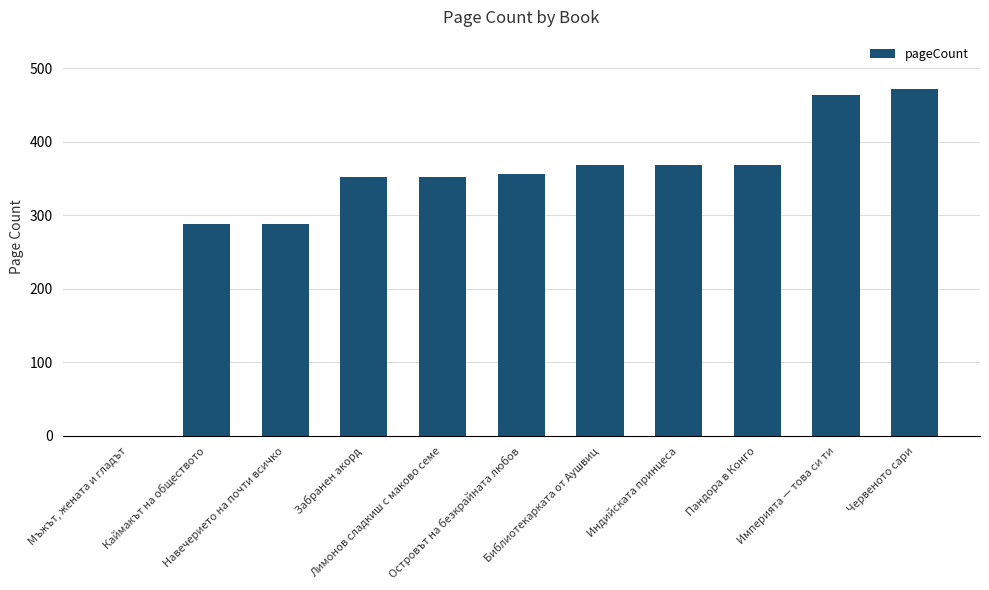

What is the change in value from Империята — това си ти to Червеното сари?

+8